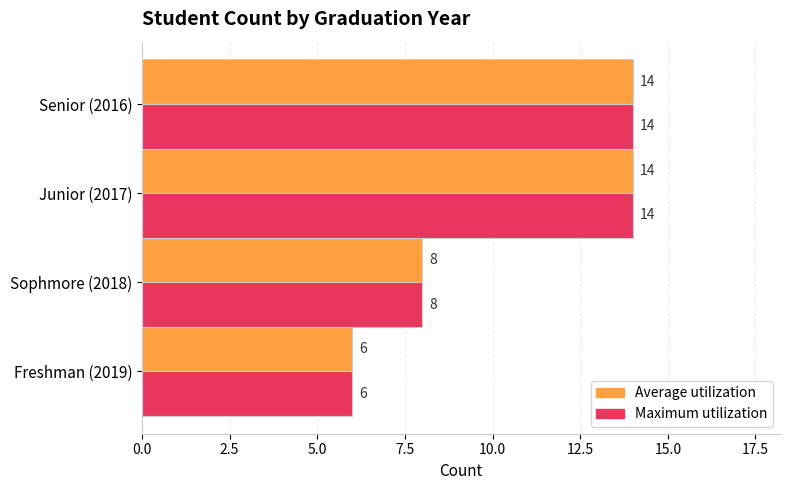

Is it true that Average utilization equals 9 at Freshman (2019)?

False